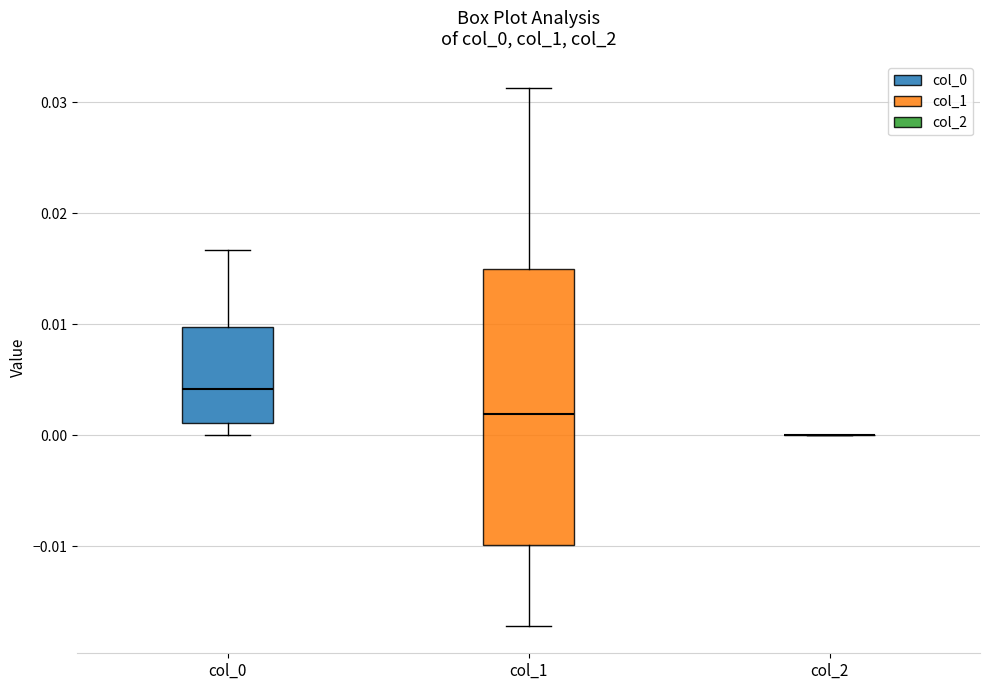

Where is the upper edge of the box for col_0 on the y-axis? The values are not printed on the chart, so give them approximately, as read against the axis.

0.010